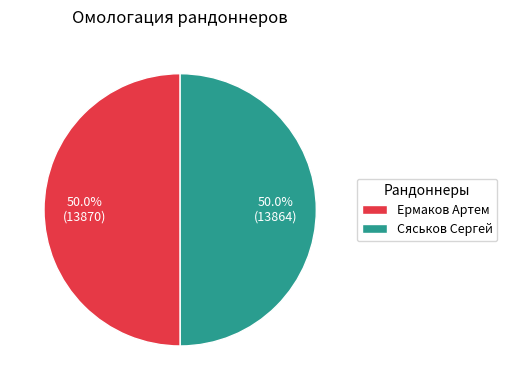

How many slices are in this pie chart?

2